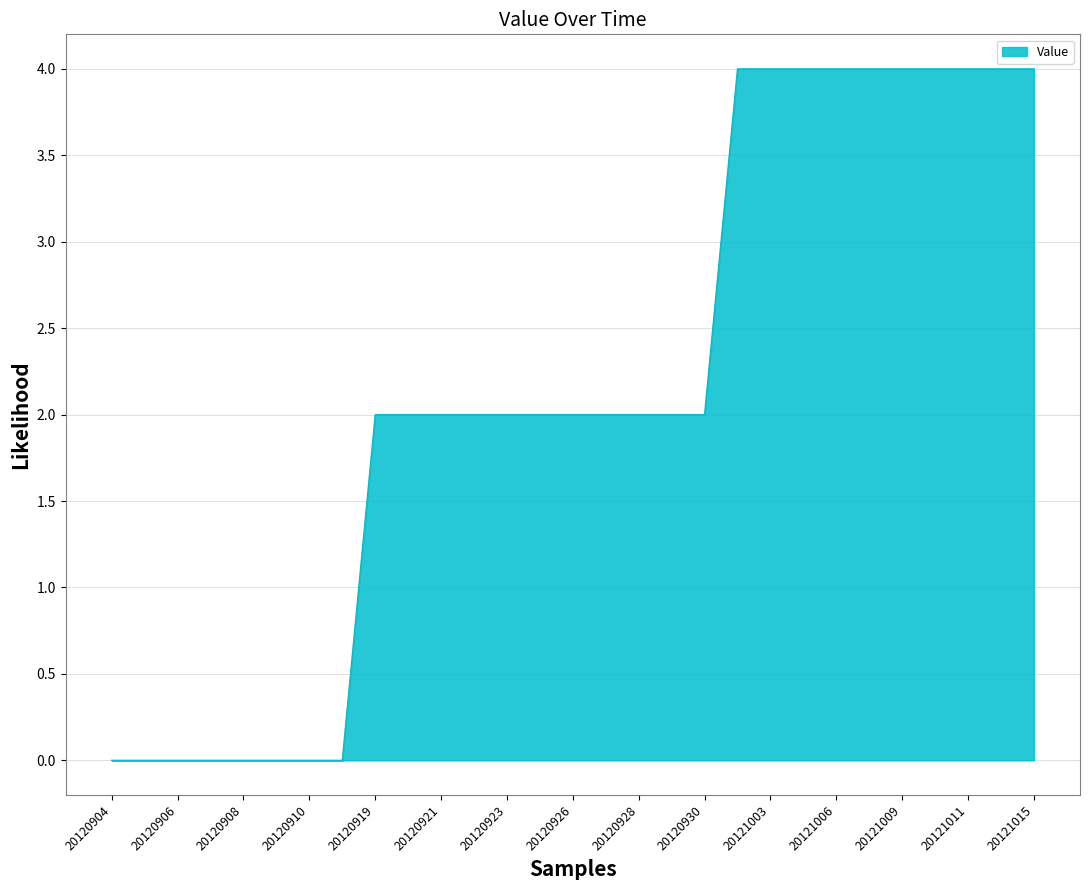

Reading left to right, extract all data points from this chart.

0	0	0	0	0	0	0	0	2	2	2	2	2	2	2	2	2	2	2	4	4	4	4	4	4	4	4	4	4